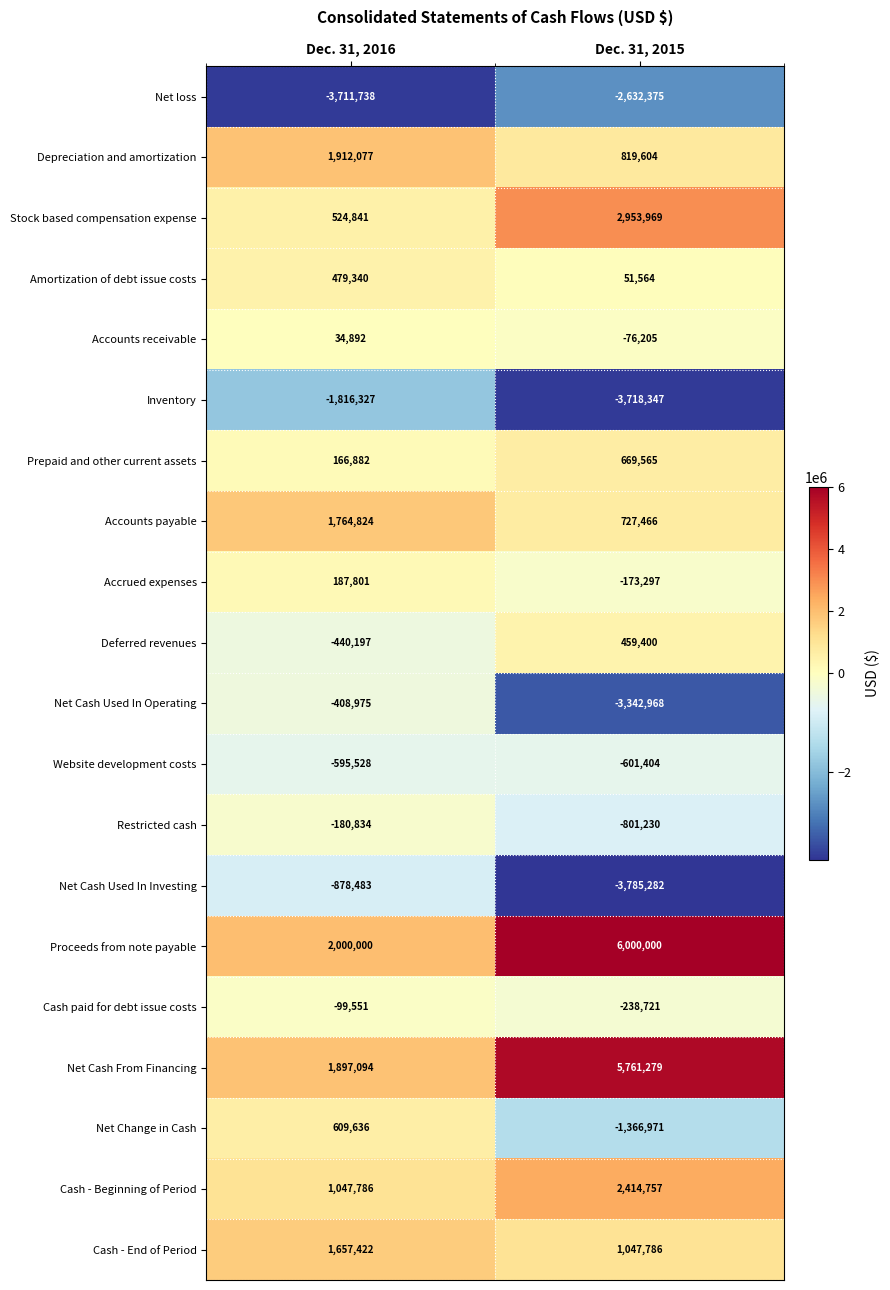

What is the highest value of the Amortization of debt issue costs series?

479340